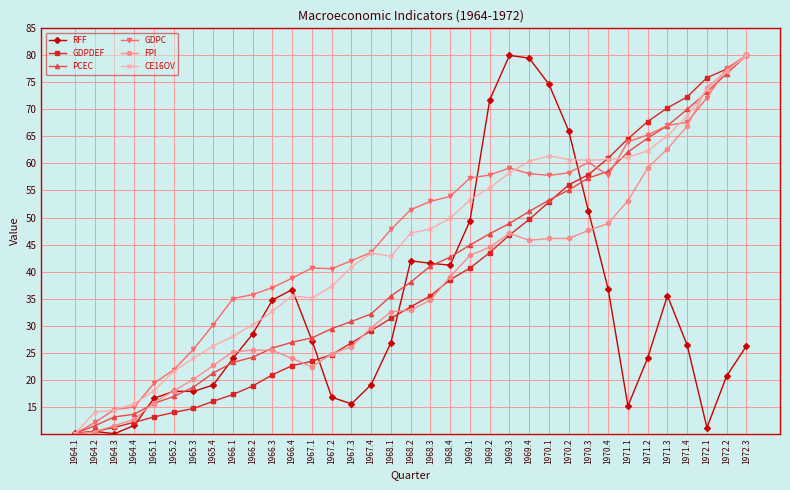

What is the sum of all FPI values?

1305.0